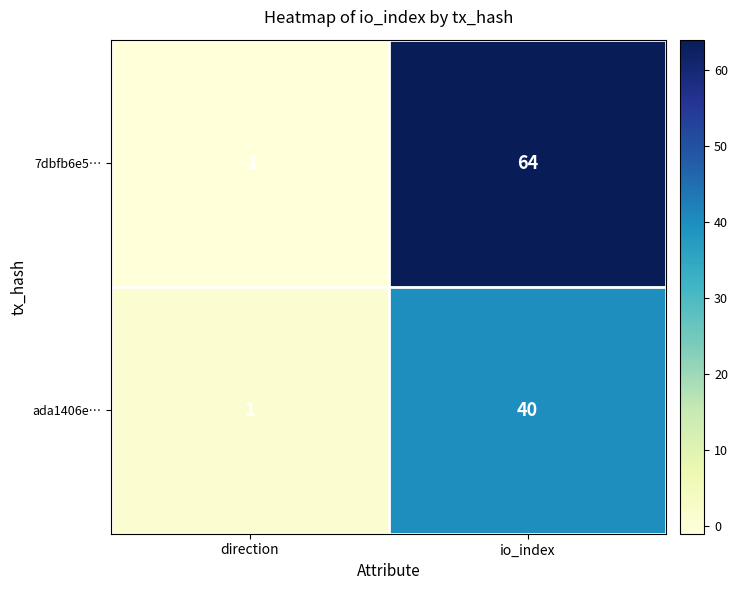

What is the greatest value displayed?

64